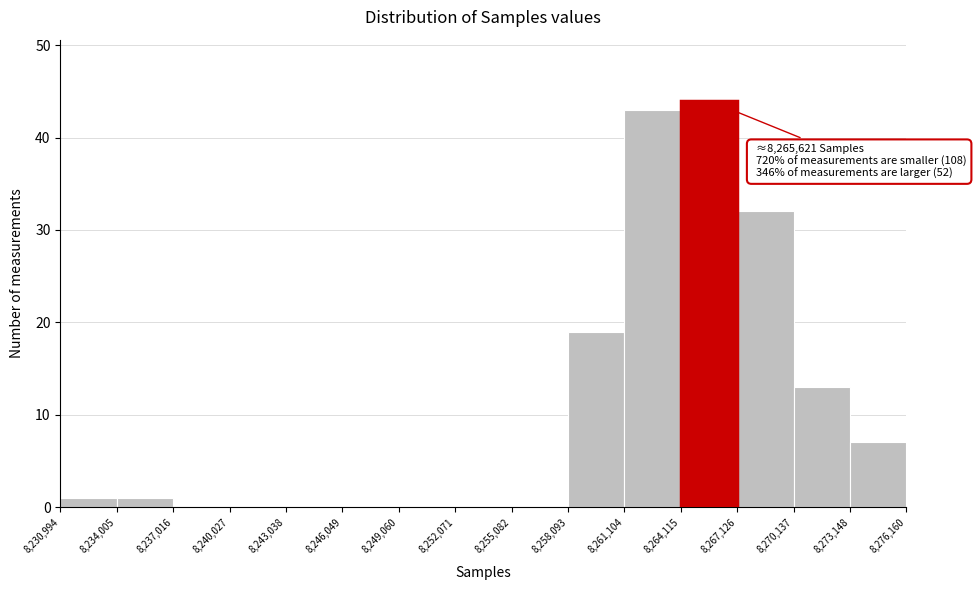

Which range on the x-axis has the tallest bar?

8,264,115 to 8,267,126